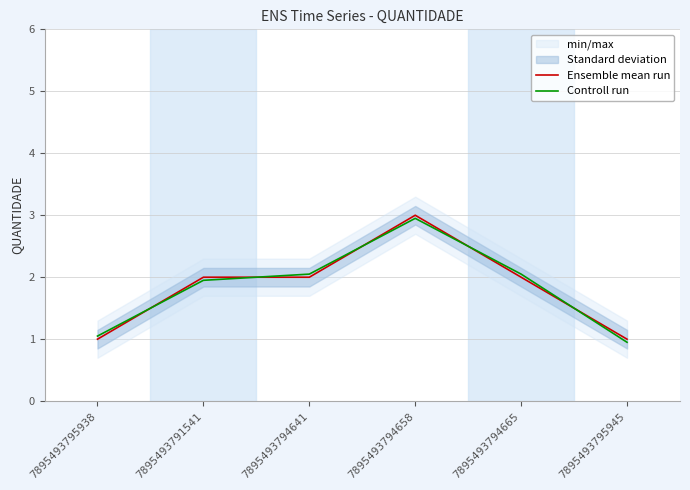

Rank the series by their maximum value, from highest to lowest.

Ensemble mean run, Controll run